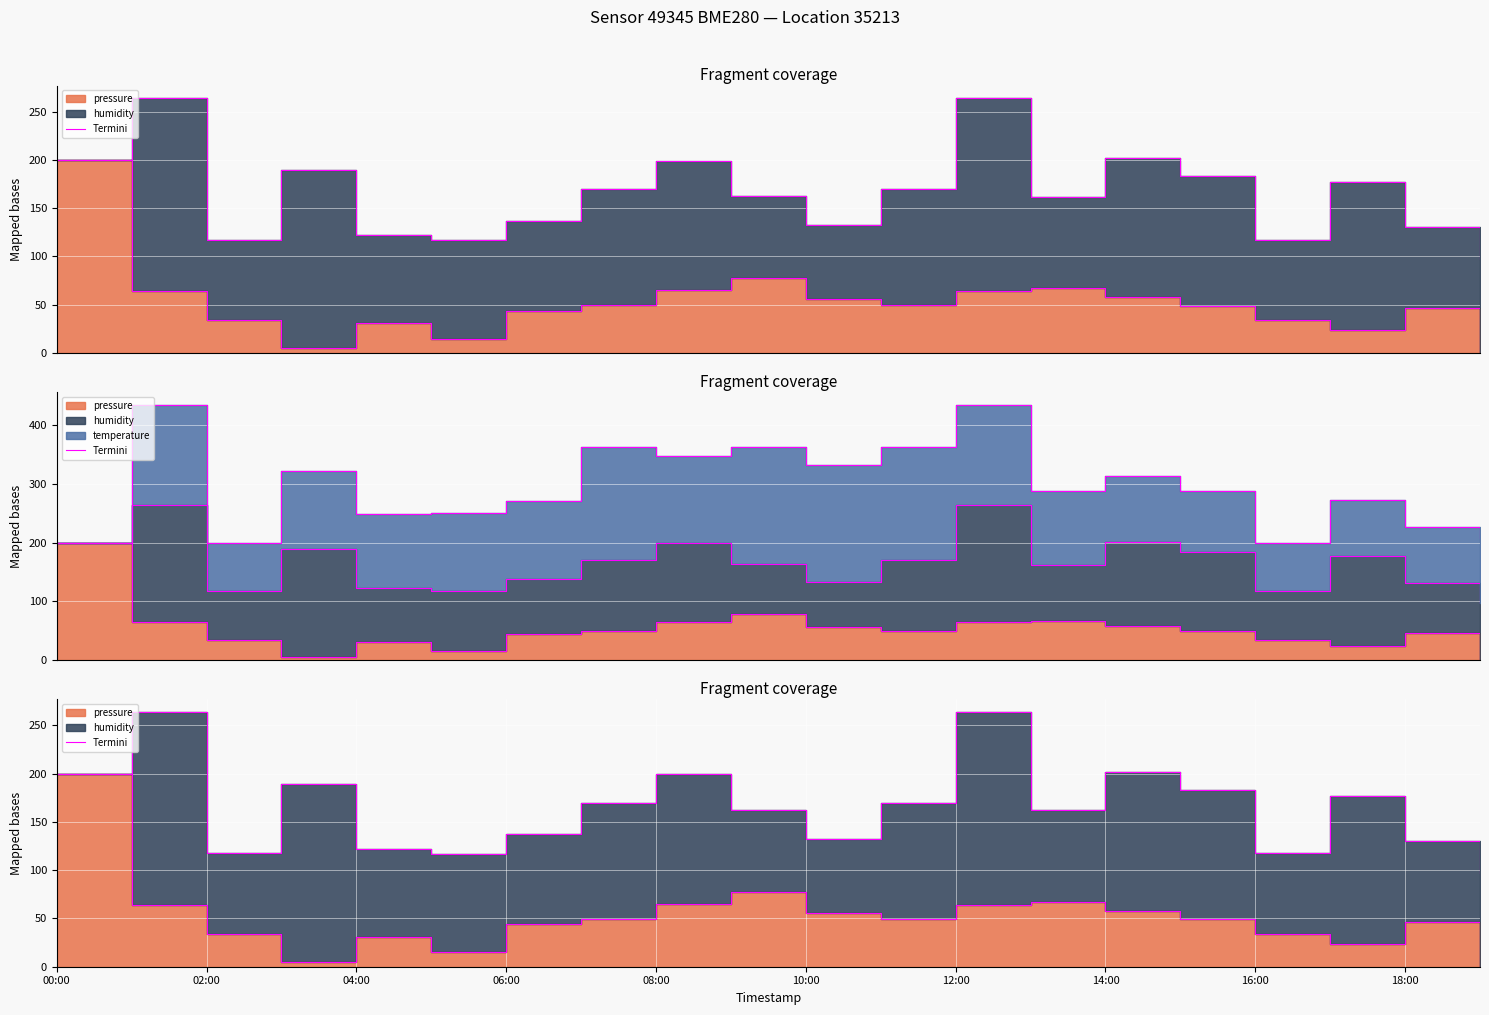

The Termini_temperature series shows 66.9 at 15. True or false?

False